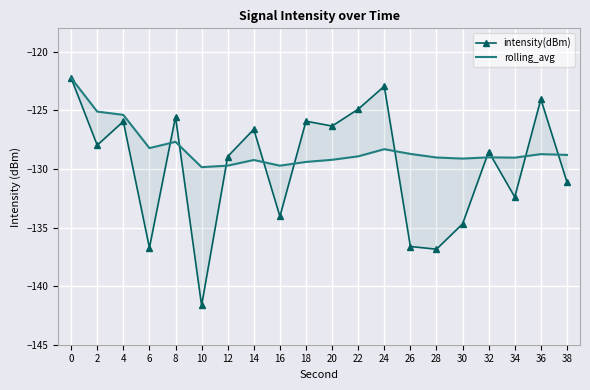

Between 4 and 10, which series saw the biggest shift?

intensity(dBm)